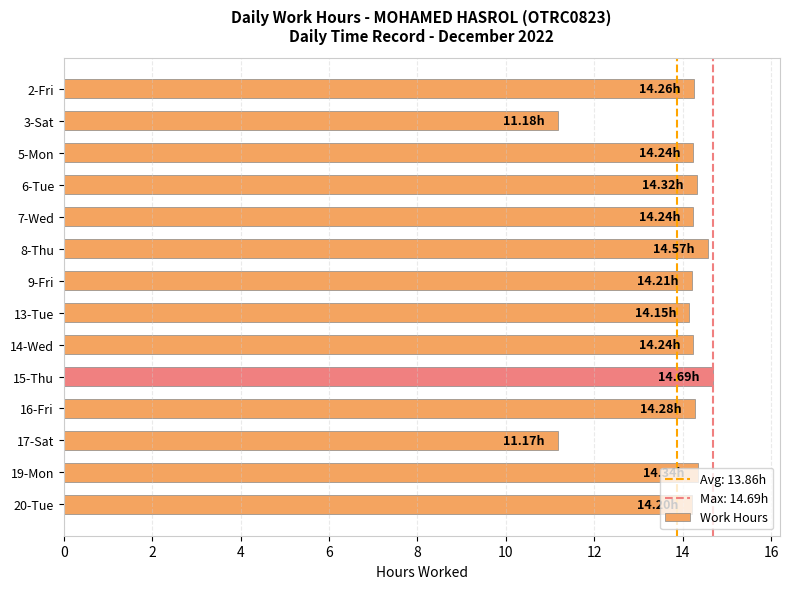

Approximately how many times larger is the value at 8-Thu compared to 20-Tue?

1.0